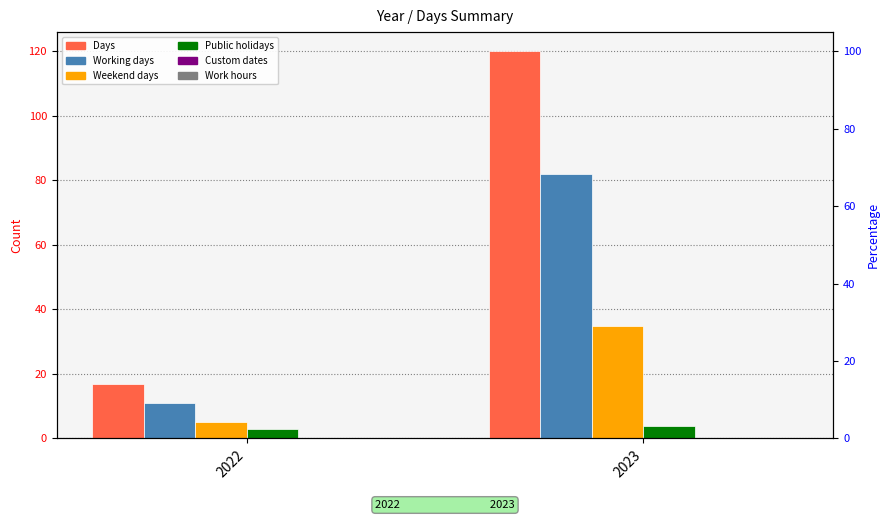

The value of Days at 2022 is 17. True or false?

True